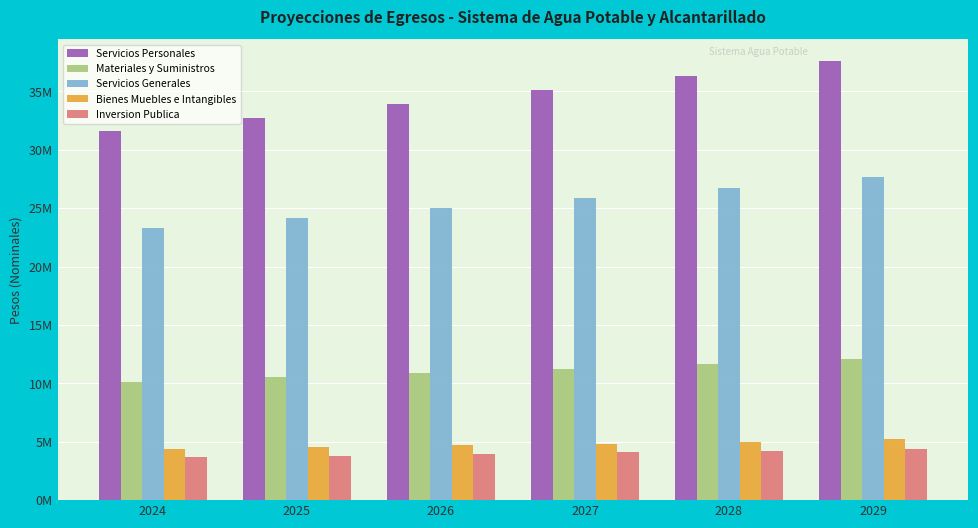

Is it true that Materiales y Suministros equals 2974716.1 at 2026?

False